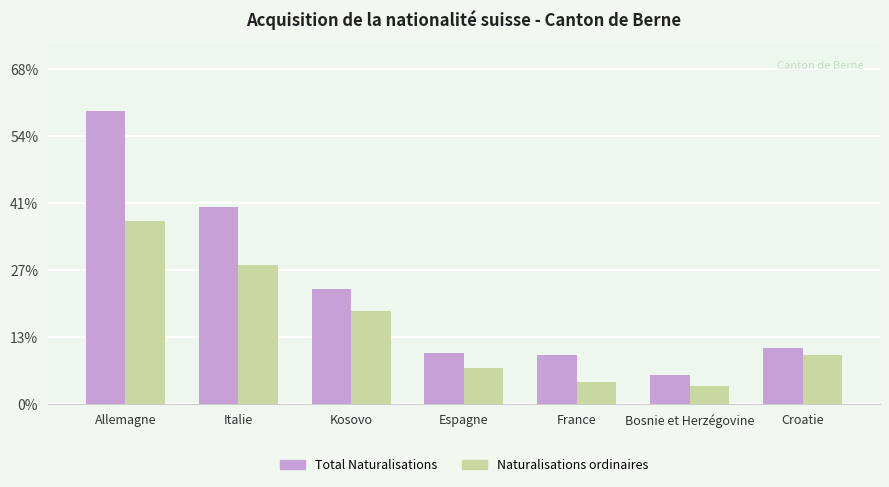

Which category has the lowest value in the Naturalisations ordinaires series?

Bosnie et Herzégovine